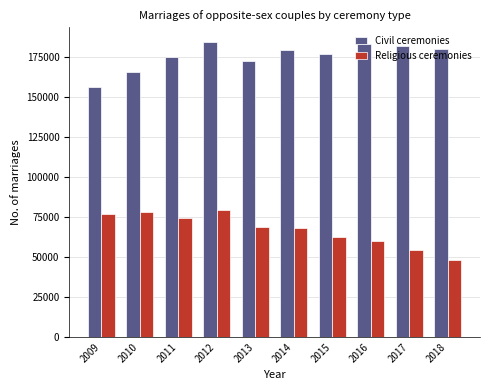

What is the difference between the highest and lowest values at 2011?

100229